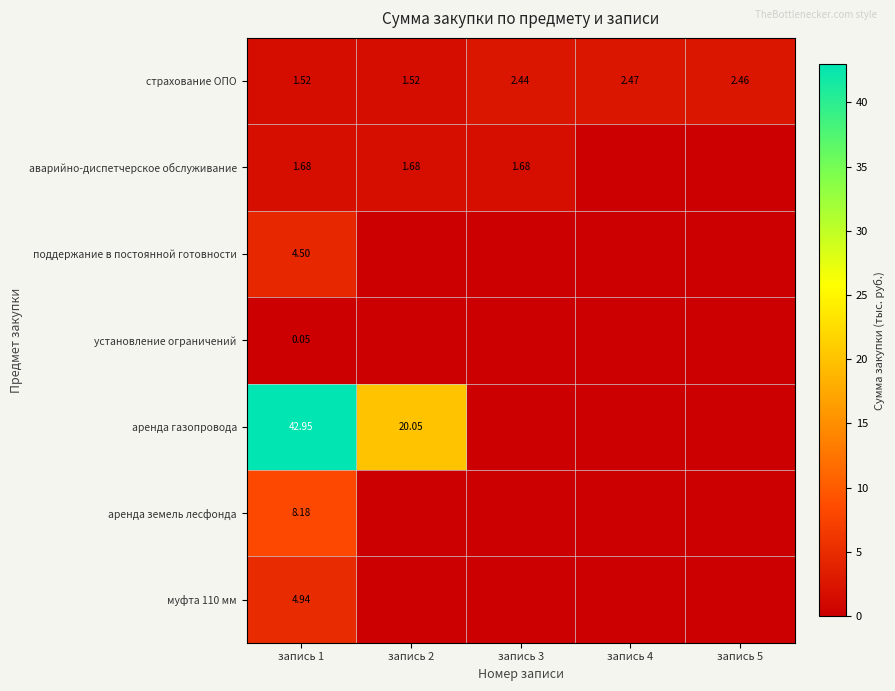

At which category is the sum across all series the highest?

запись 1